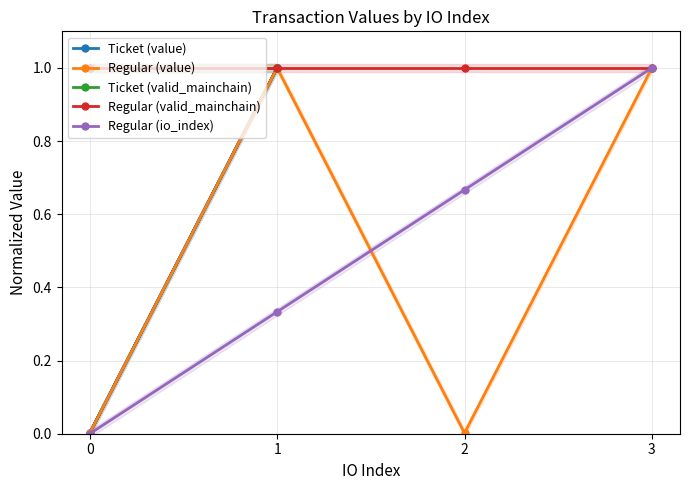

What is the average value of the Regular (valid_mainchain) series?

1.0